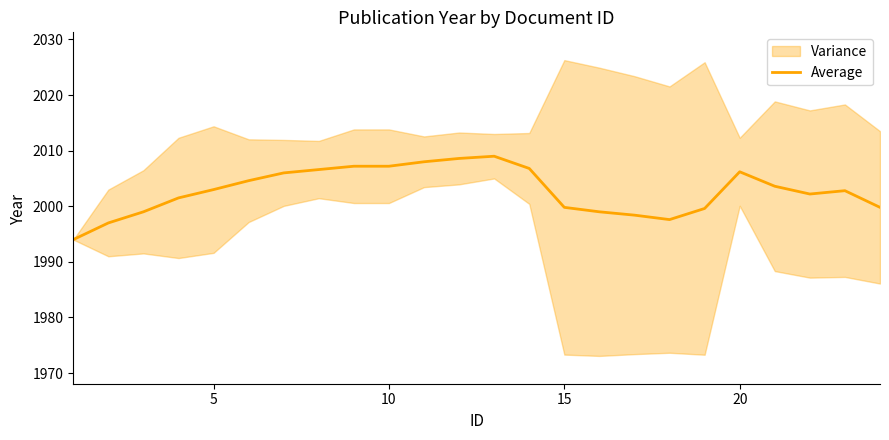

What is the maximum value for Average?

2009.0